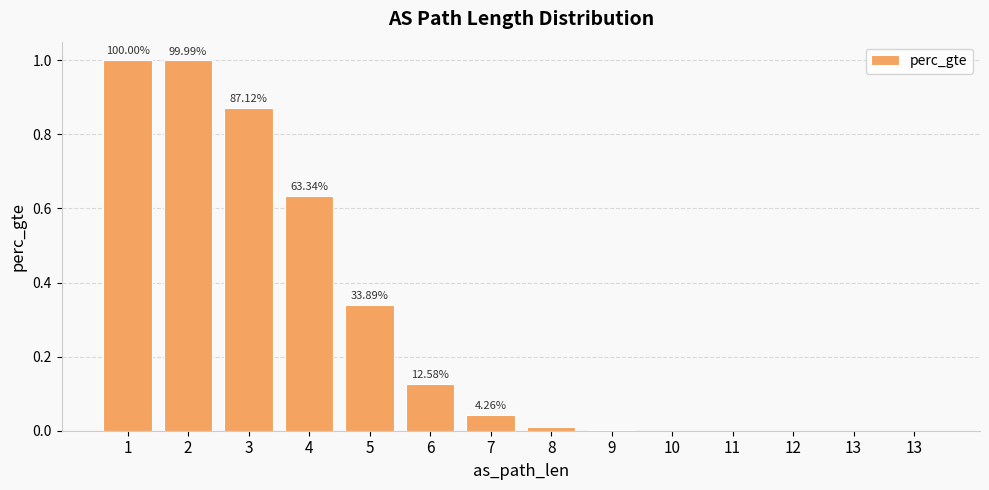

Are the bars horizontal?

No